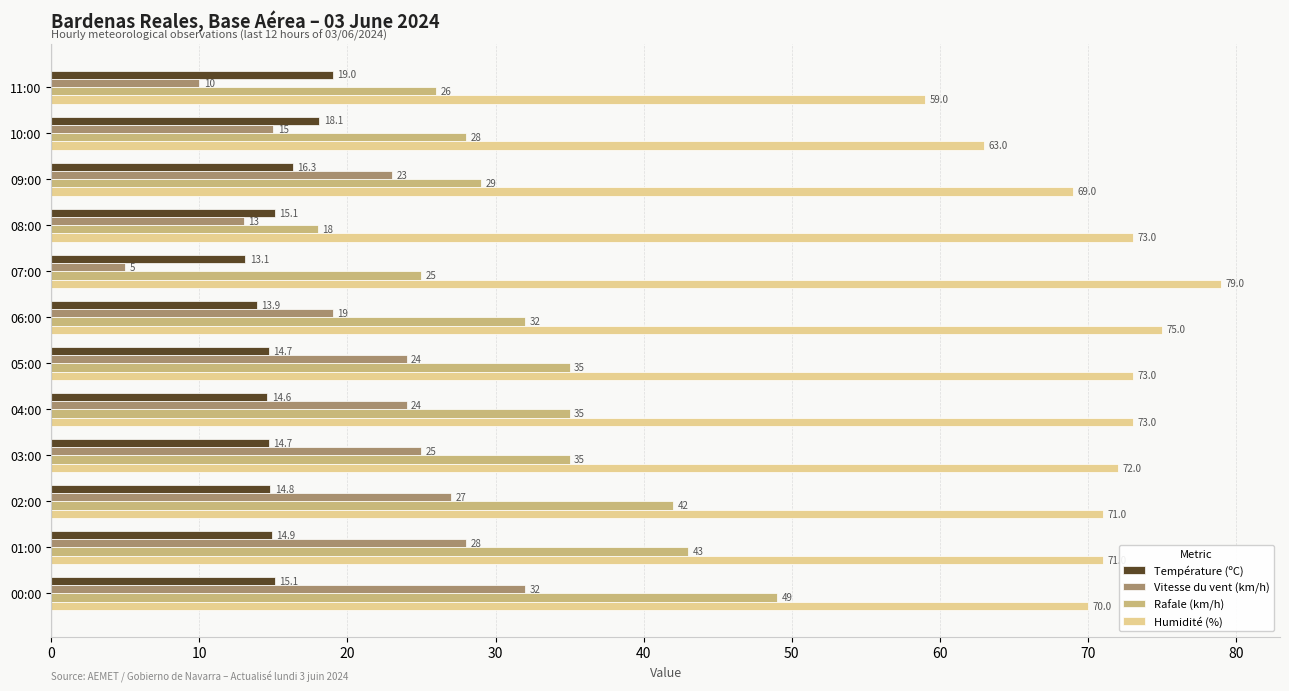

Rank the series by their maximum value, from lowest to highest.

Température (ºC), Vitesse du vent (km/h), Rafale (km/h), Humidité (%)